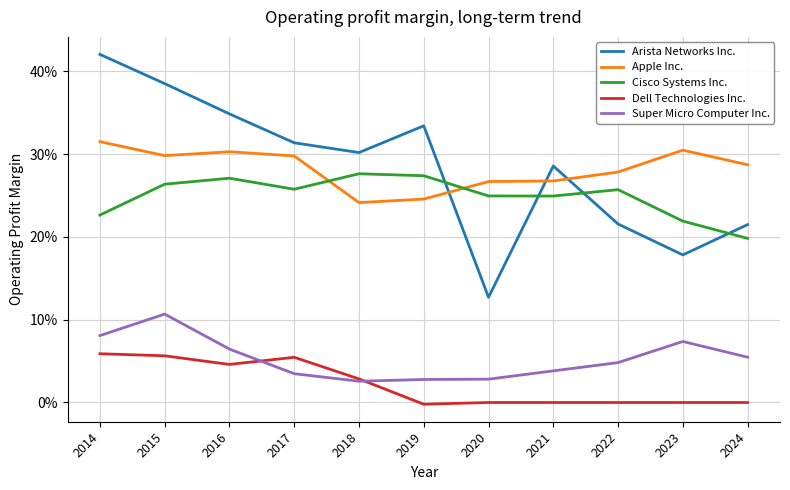

In Dell Technologies Inc., how many points are lower than both neighbors (excluding endpoints)?

2